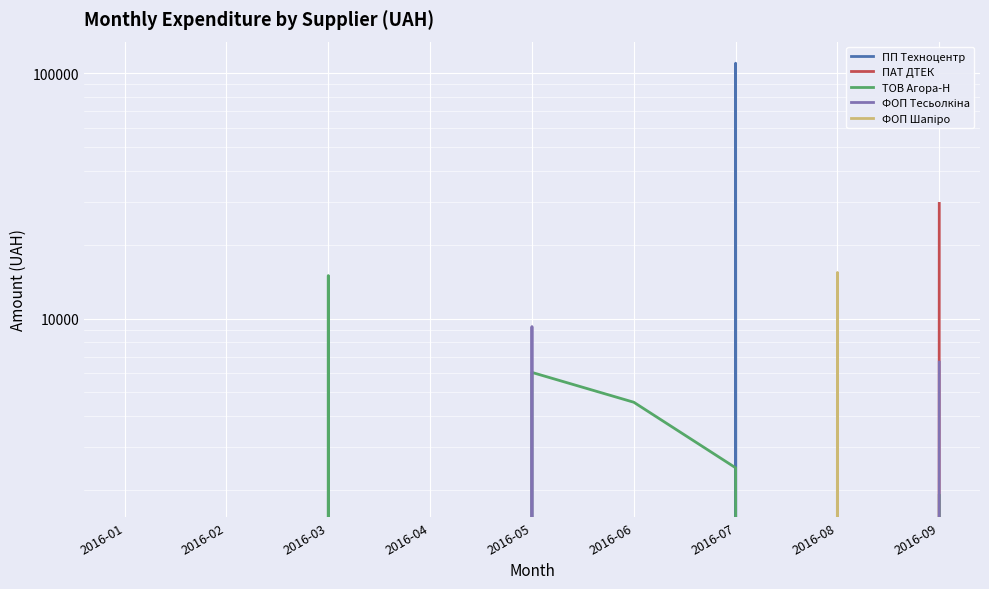

Reading left to right, list all the values displayed in this chart.

ПП Техноцентр: 2016-01=0.0	2016-02=0.0	2016-03=0.0	2016-04=0.0	2016-05=0.0	2016-06=0.0	2016-07=109857.0	2016-08=0.0	2016-09=0.0
ПАТ ДТЕК: 2016-01=0.0	2016-02=0.0	2016-03=0.0	2016-04=0.0	2016-05=0.0	2016-06=0.0	2016-07=0.0	2016-08=0.0	2016-09=29471.8
ТОВ Агора-Н: 2016-01=0.0	2016-02=0.0	2016-03=14977.0	2016-04=0.0	2016-05=6035.0	2016-06=4562.0	2016-07=2466.0	2016-08=0.0	2016-09=1901.0
ФОП Тесьолкіна: 2016-01=0.0	2016-02=0.0	2016-03=0.0	2016-04=0.0	2016-05=9279.5	2016-06=0.0	2016-07=0.0	2016-08=0.0	2016-09=6646.0
ФОП Шапіро: 2016-01=0.0	2016-02=0.0	2016-03=0.0	2016-04=0.0	2016-05=0.0	2016-06=0.0	2016-07=0.0	2016-08=15414.1	2016-09=0.0